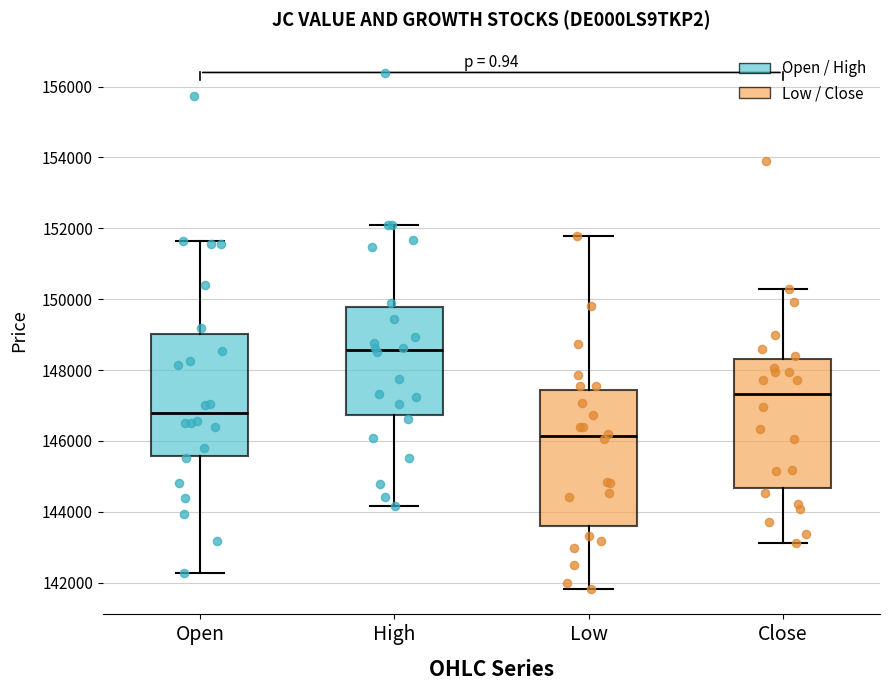

Where does the upper whisker of the box for Open end on the y-axis? The values are not printed on the chart, so give them approximately, as read against the axis.

151600